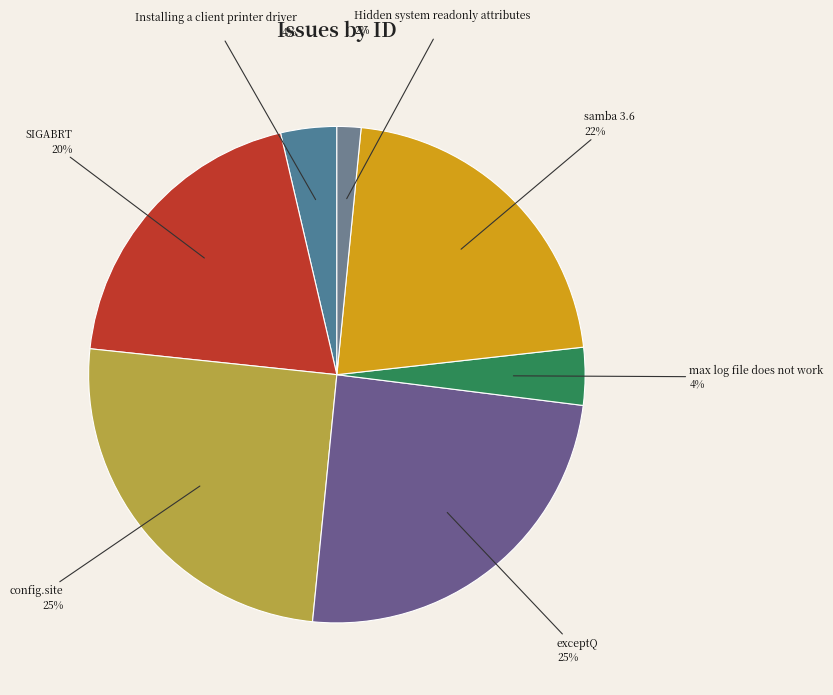

Do samba 3.6 and max log file does not work together represent more than half of the pie?

No